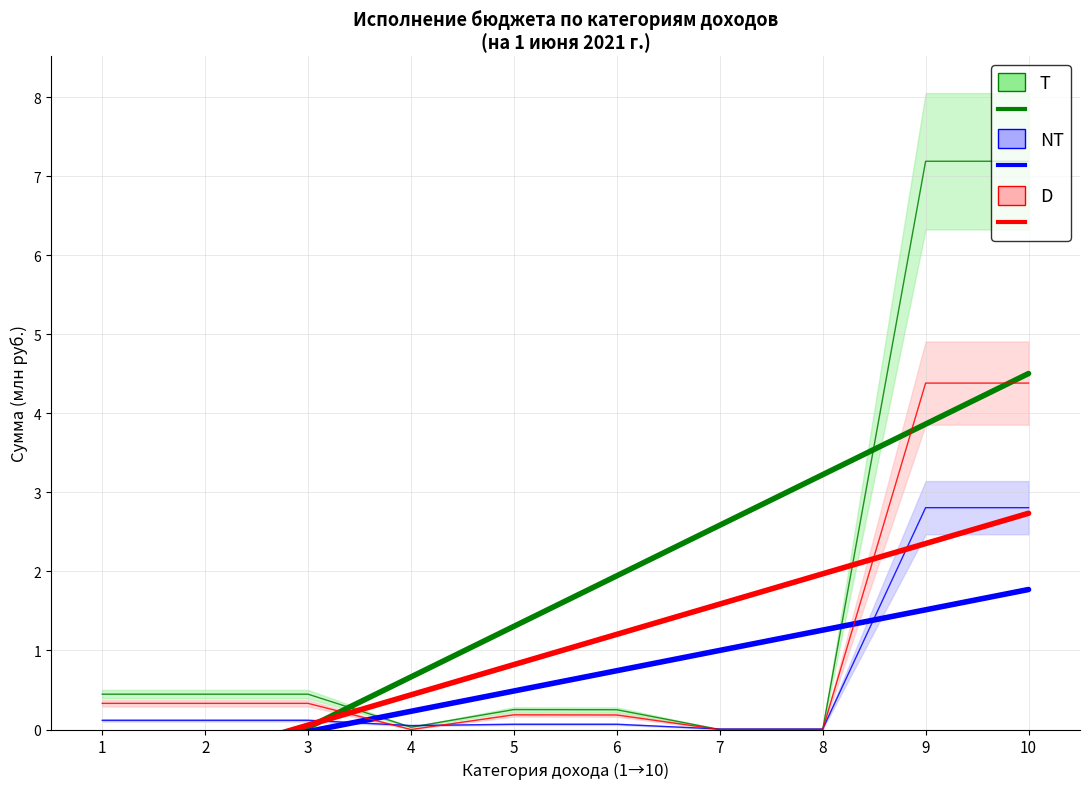

How many values in the D series exceed 1?

5